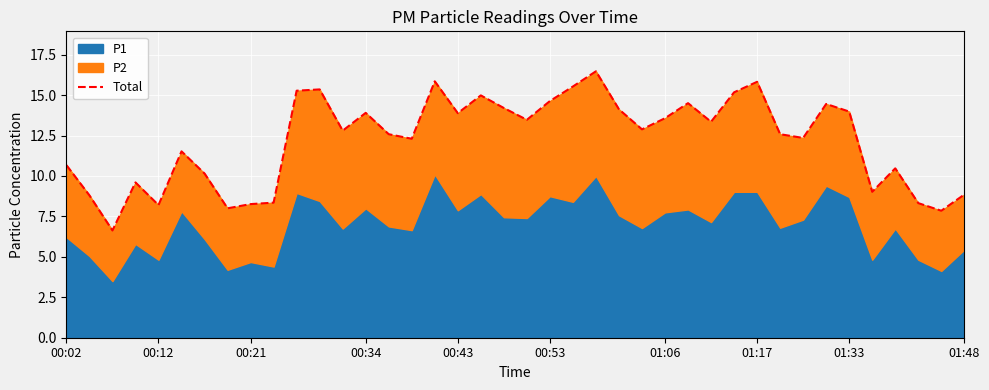

True or false: the data shows 6.0 at 10.

False